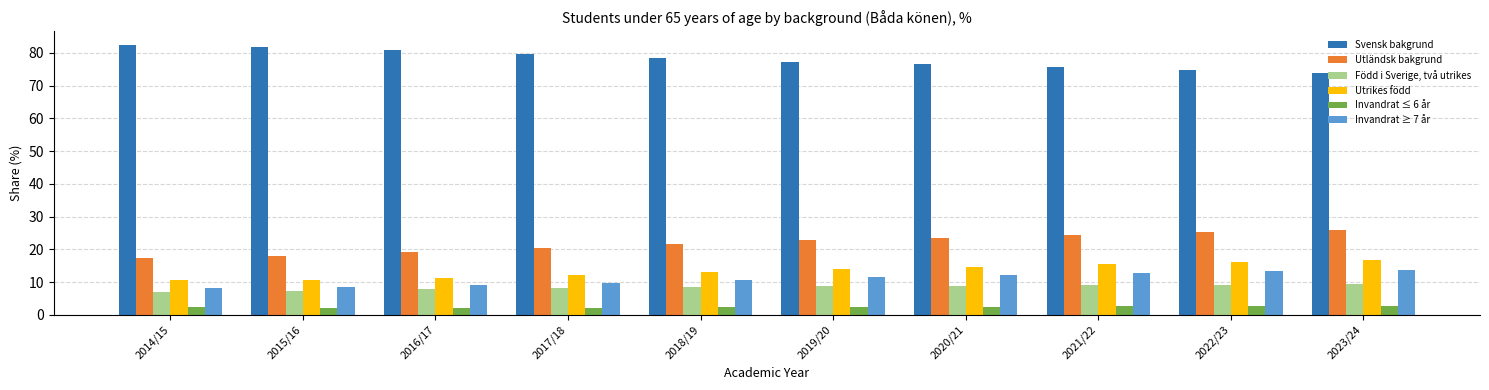

What is the highest value of the Född i Sverige, två utrikes series?

9.4